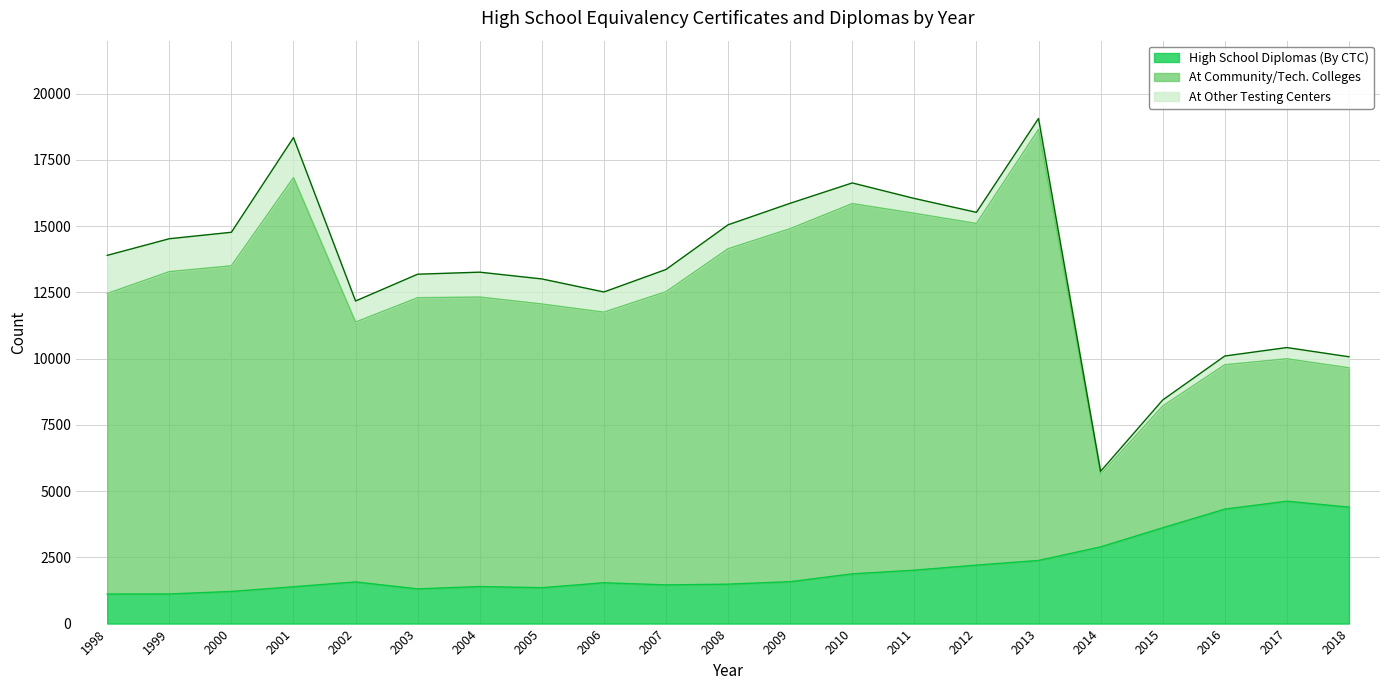

Is it true that At Community/Tech. Colleges equals 13324 at 2009?

True